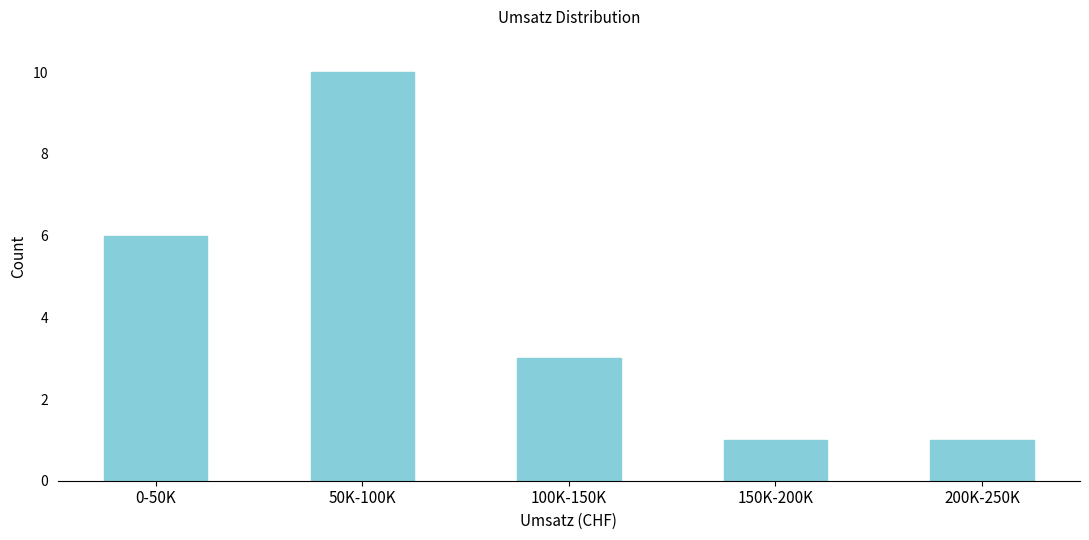

Reading right to left, list all the values displayed in this chart.

1	1	3	10	6